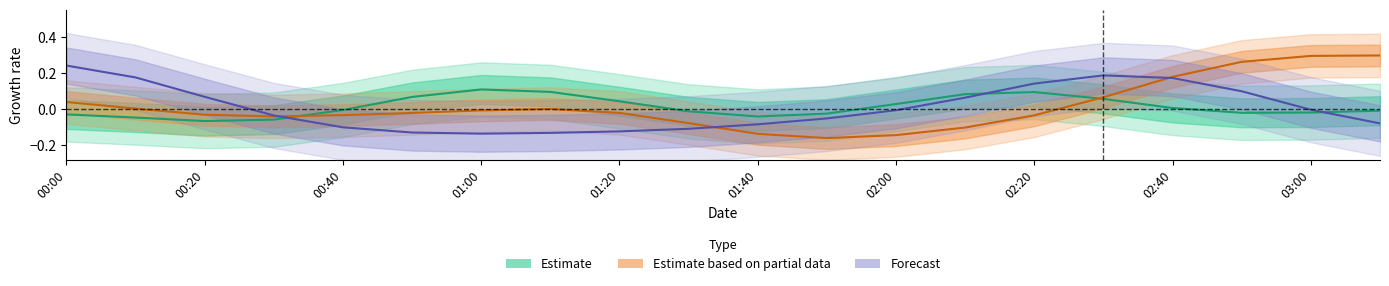

Which series has the largest total across all categories?

Estimate based on partial data